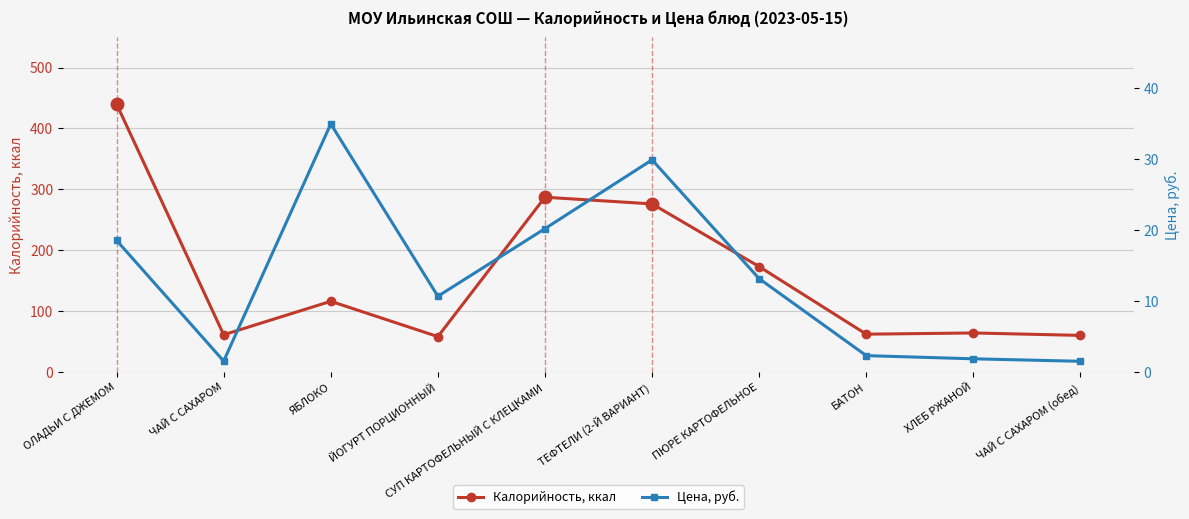

What is the label of the 10th point from the left?

ЧАЙ С САХАРОМ (обед)